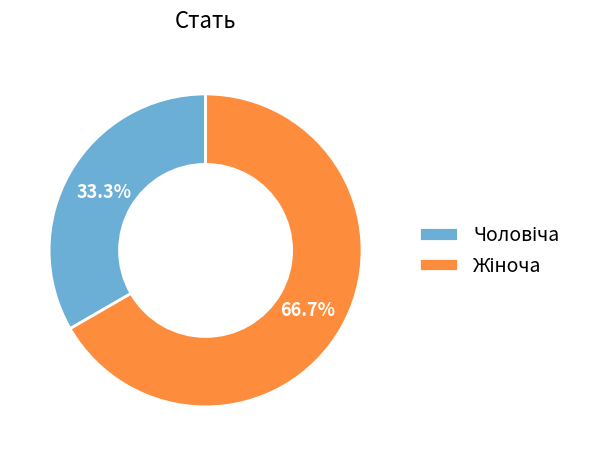

Does any single category account for the majority?

Yes